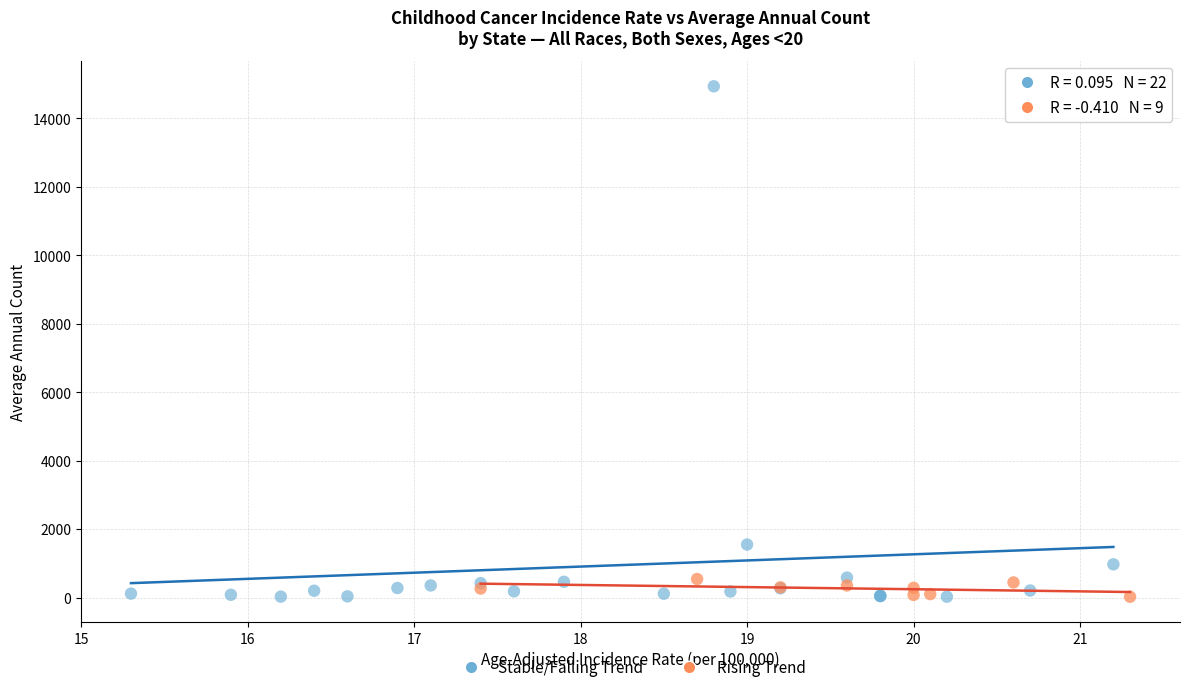

Which series reaches the maximum Y coordinate?

Stable/Falling Trend